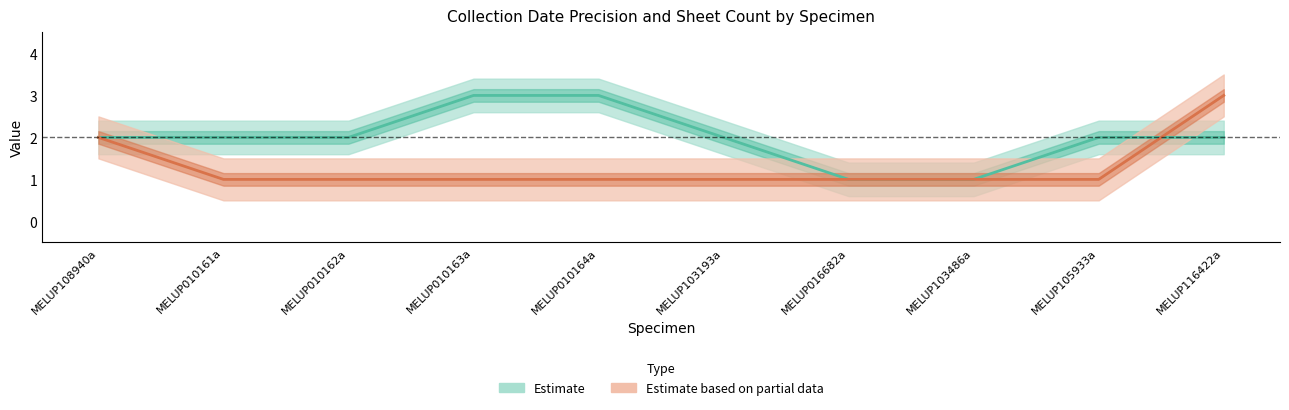

Which series has the largest total across all categories?

Estimate